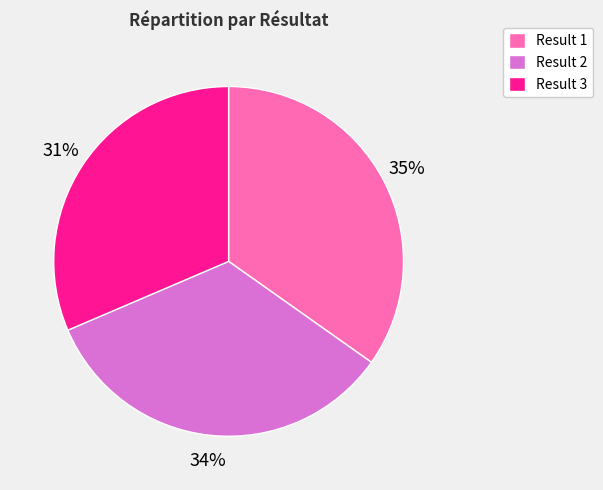

To the nearest percent, what percentage of the pie is Result 3?

31%